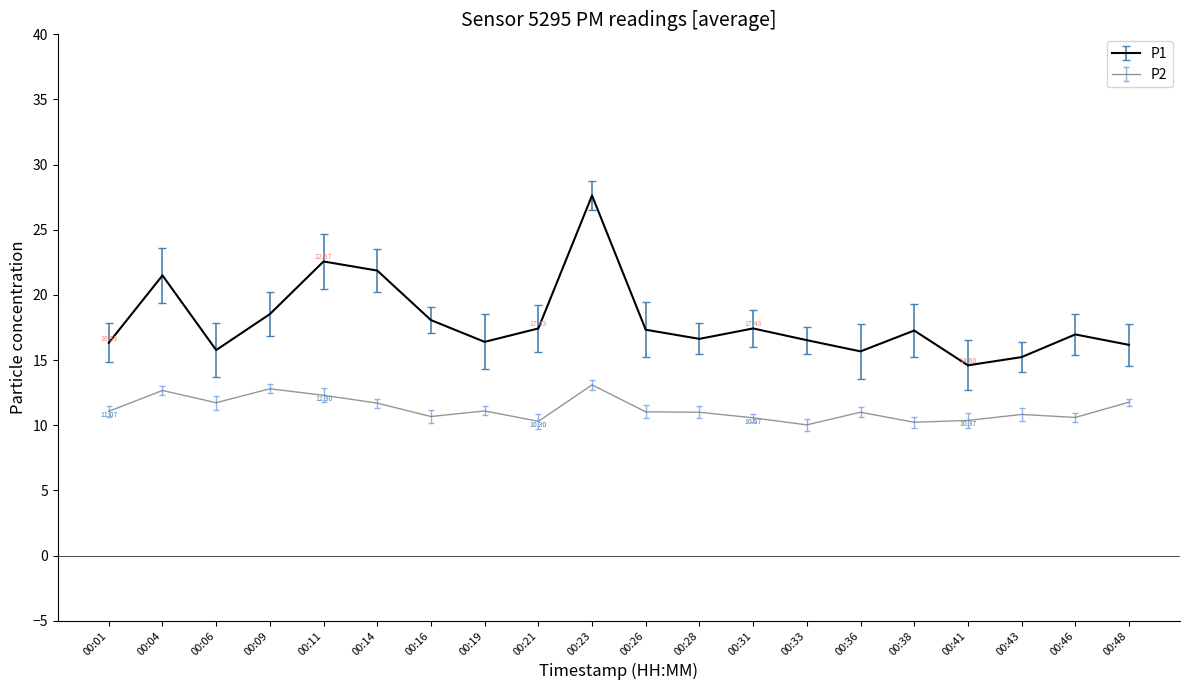

Rank the series by their maximum value, from lowest to highest.

P2, P1